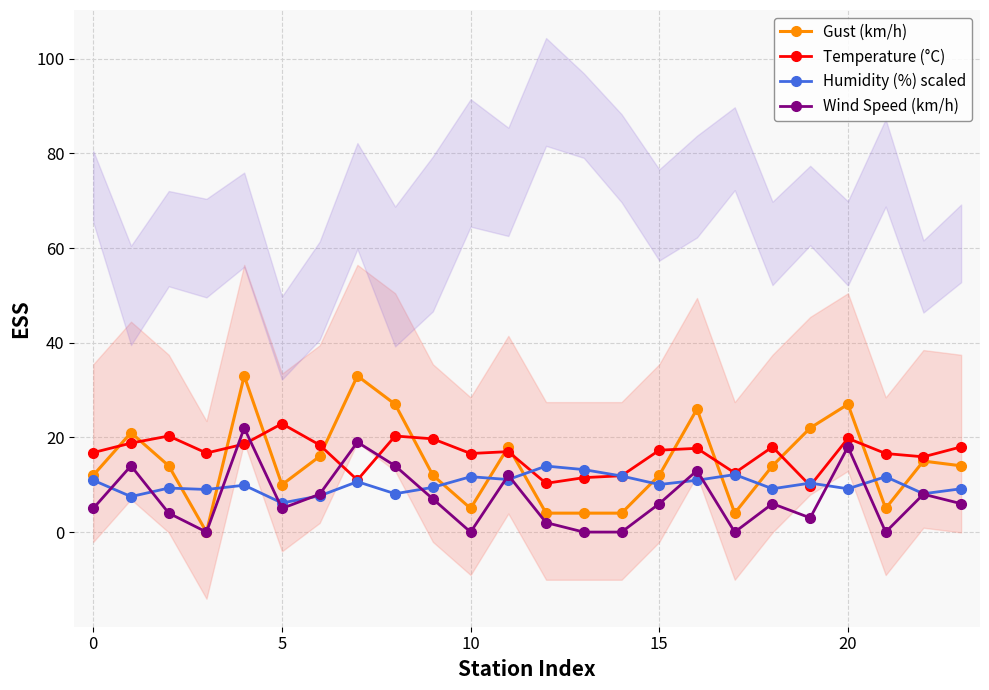

The Temperature (°C) series shows 18.0 at 18. True or false?

True